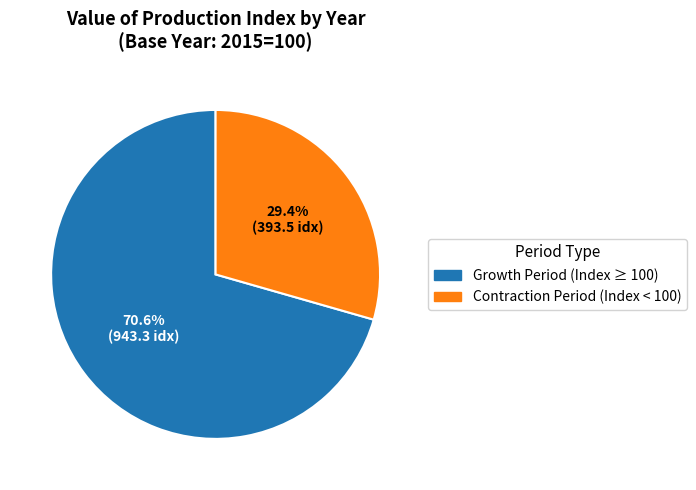

Does any single category account for the majority?

Yes